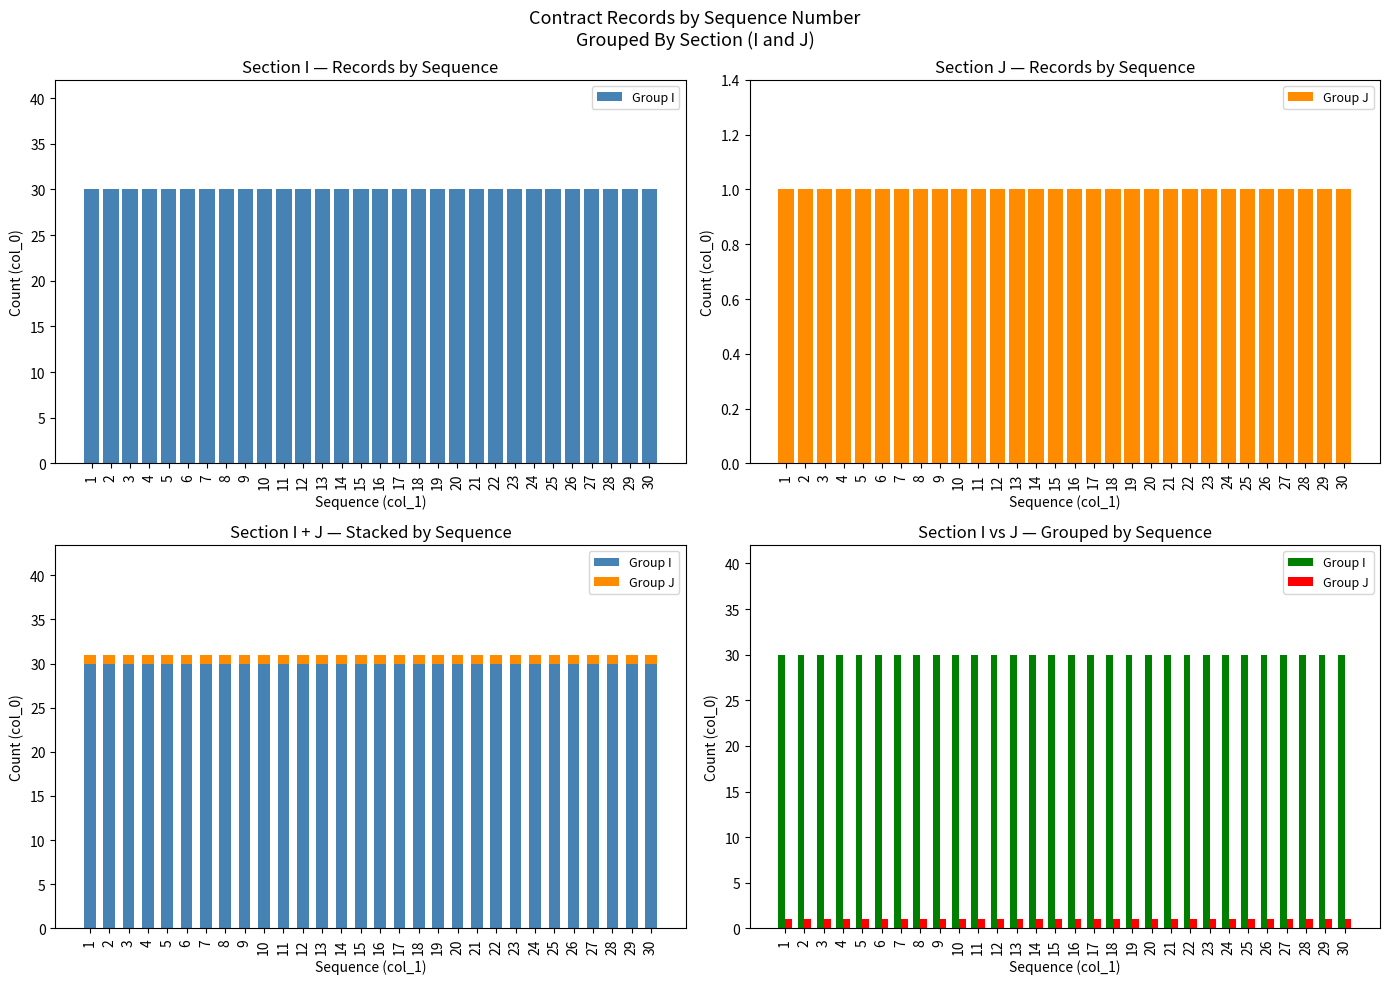

At which label does Group I reach its peak?

1